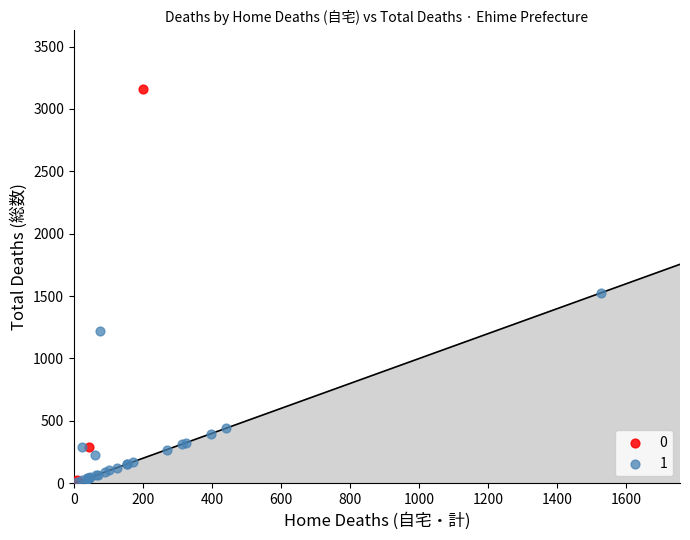

Which series has the largest Y range (max minus min)?

0